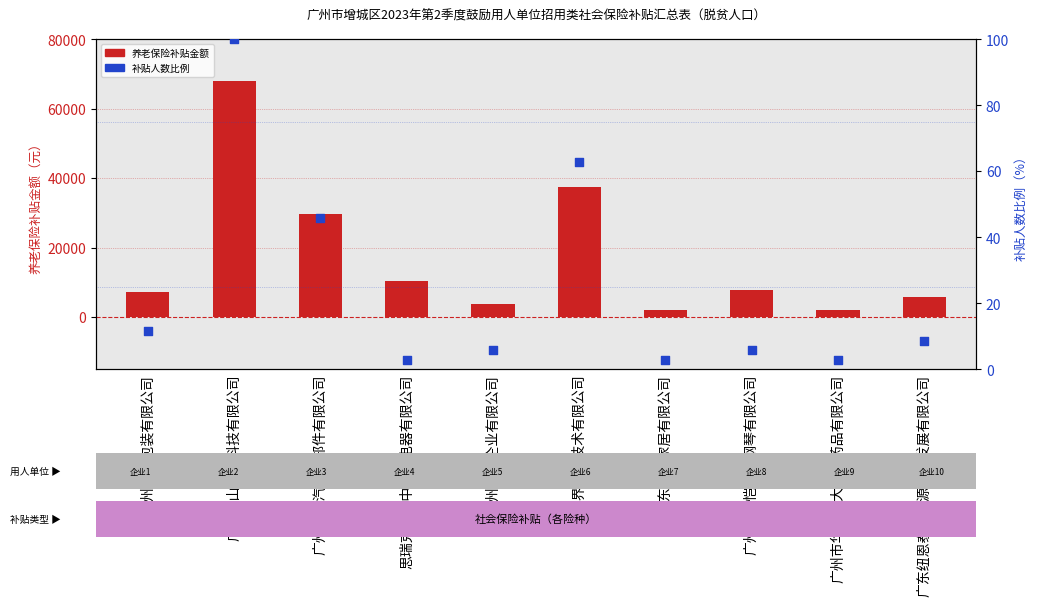

Is the value of 养老保险补贴金额 at 广州泰巨包装有限公司 greater than the value of 补贴人数（百分比） at 广东百能家居有限公司?

Yes